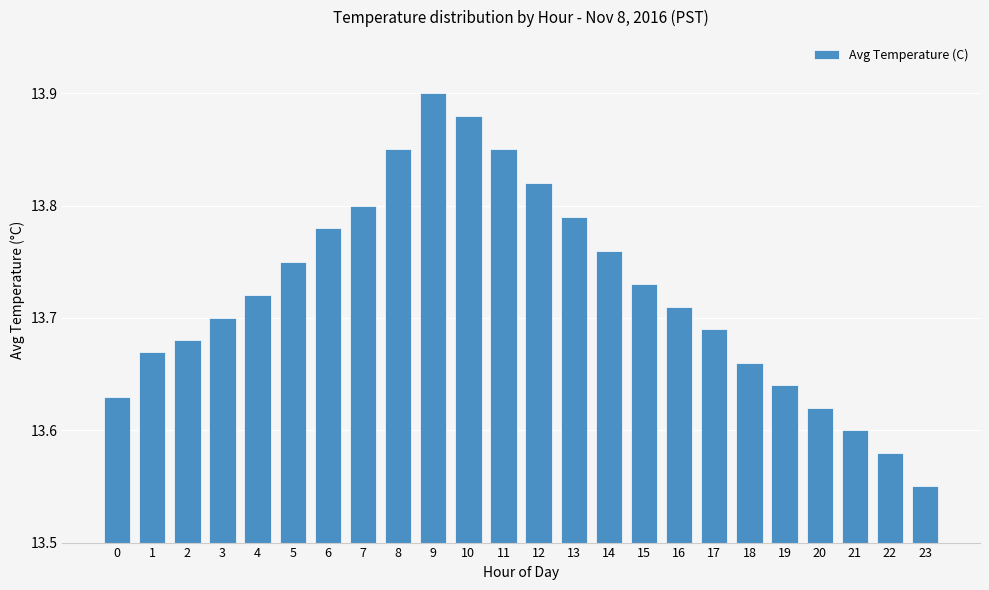

At which label is the value closest to 13?

23